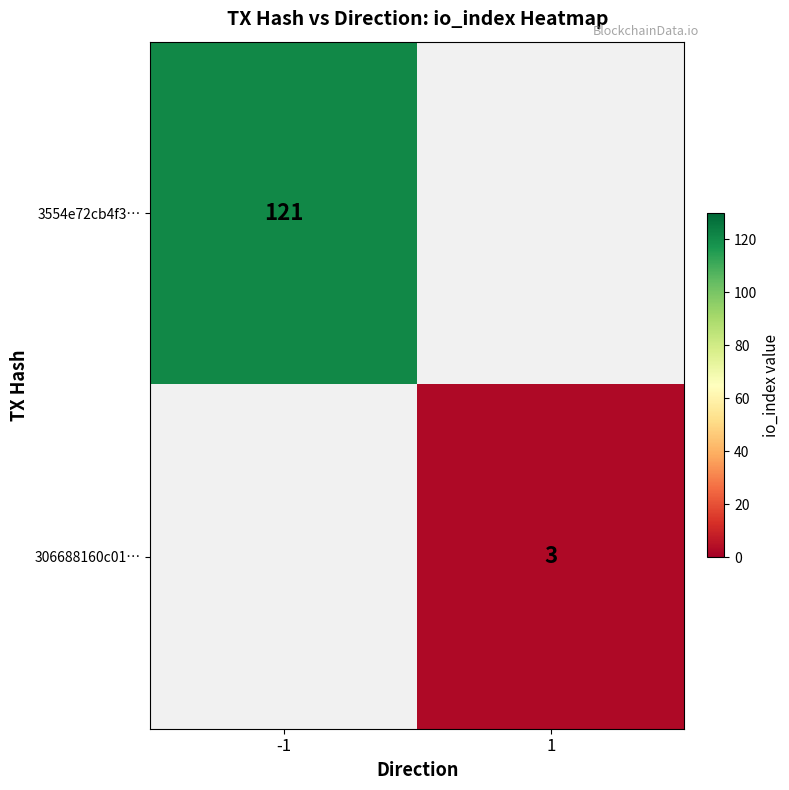

True or false: 306688160c01… has a value of 3 at 1.

True